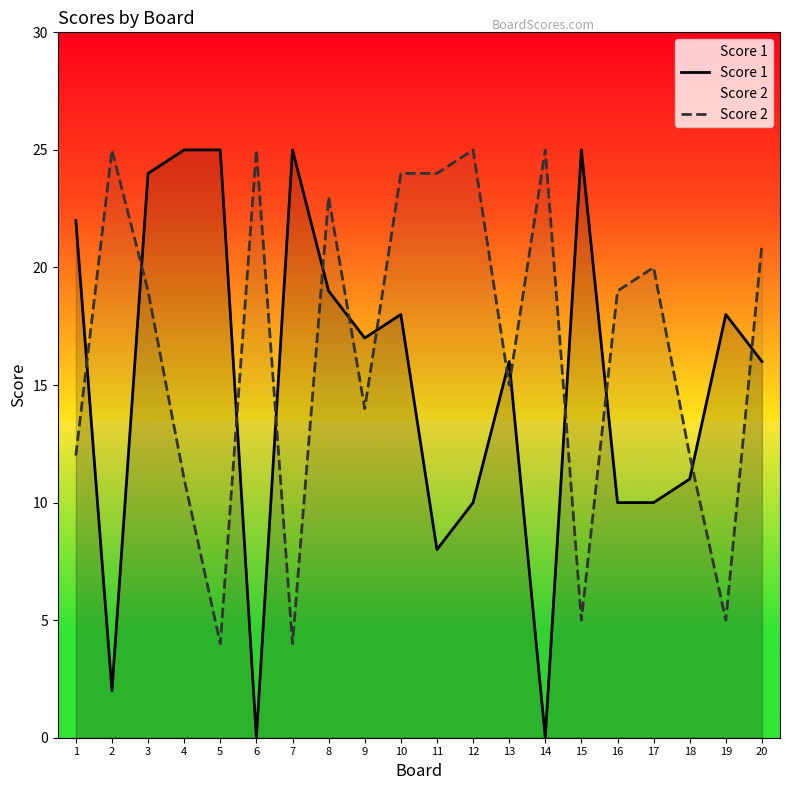

In Score 1, how many points are higher than both neighbors (excluding endpoints)?

5